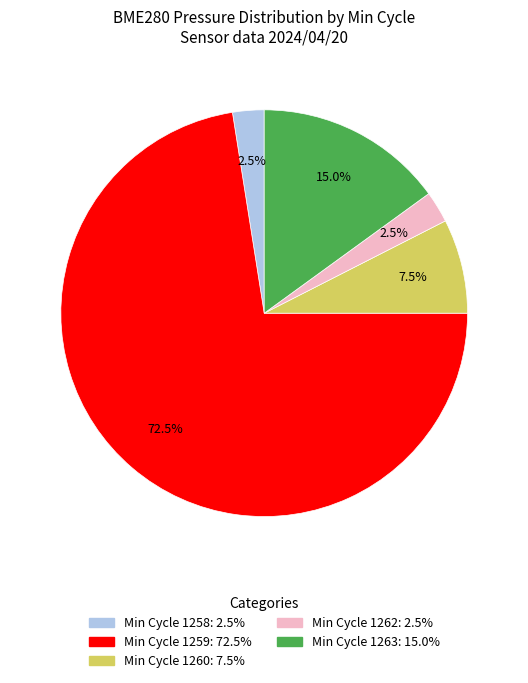

Is there any slice that represents more than half of the pie?

Yes